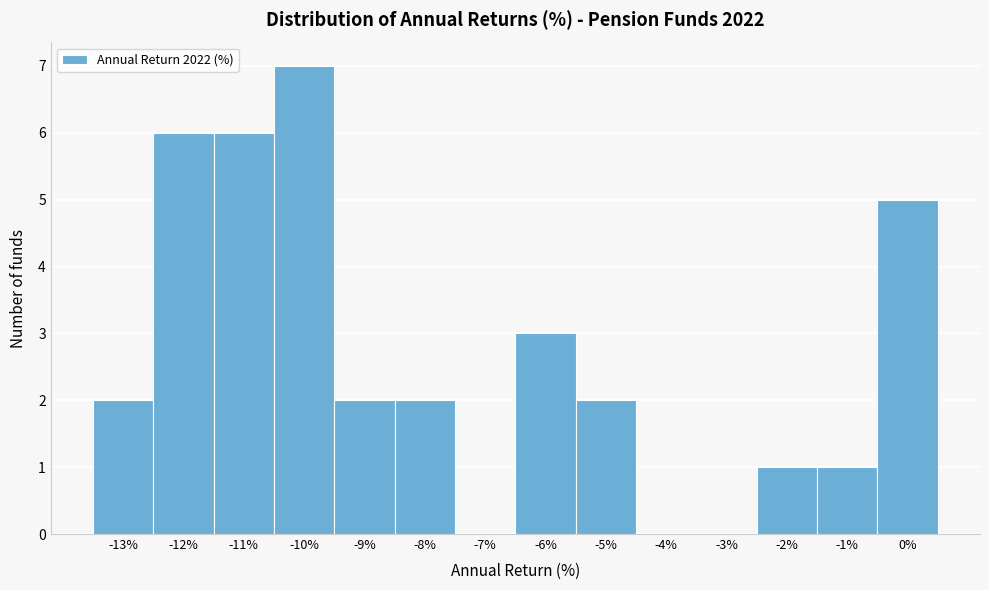

Reading left to right, what are all the values shown in this chart?

-13%=2	-12%=6	-11%=6	-10%=7	-9%=2	-8%=2	-7%=0	-6%=3	-5%=2	-4%=0	-3%=0	-2%=1	-1%=1	0%=5